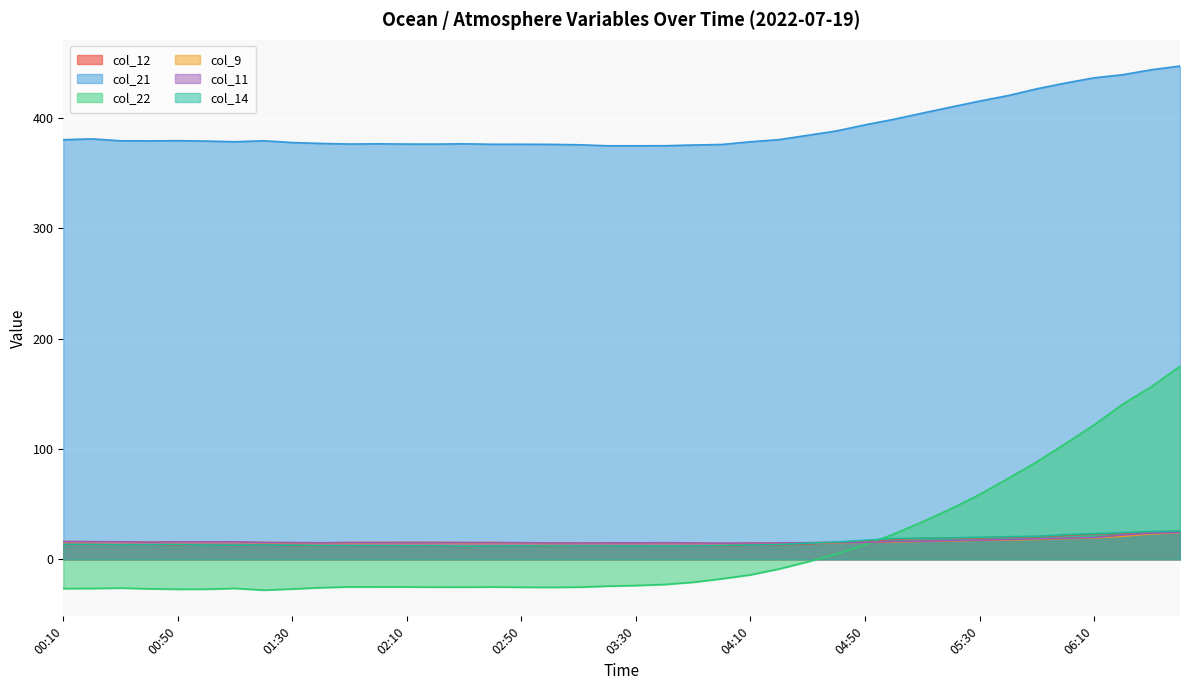

Reading left to right, transcribe all the data shown in this chart.

col_12: 00:10=13.3	00:20=13.2	00:30=12.9	00:40=13.0	00:50=12.8	01:00=12.8	01:10=12.5	01:20=12.7	01:30=12.4	01:40=12.3	01:50=12.2	02:00=12.1	02:10=12.1	02:20=11.9	02:30=11.6	02:40=11.9	02:50=12.0	03:00=11.6	03:10=11.7	03:20=11.8	03:30=11.8	03:40=11.8	03:50=11.9	04:00=12.1	04:10=12.6	04:20=13.0	04:30=14.0	04:40=15.0	04:50=16.6	05:00=18.0	05:10=18.9	05:20=19.2	05:30=19.4	05:40=20.2	05:50=20.5	06:00=21.6	06:10=22.8	06:20=23.4	06:30=24.8	06:40=25.2
col_21: 00:10=380.2	00:20=380.9	00:30=379.2	00:40=379.1	00:50=379.3	01:00=378.9	01:10=378.3	01:20=379.2	01:30=377.6	01:40=376.8	01:50=376.2	02:00=376.4	02:10=376.2	02:20=376.2	02:30=376.4	02:40=376.0	02:50=376.0	03:00=375.9	03:10=375.6	03:20=374.7	03:30=374.7	03:40=374.7	03:50=375.4	04:00=375.8	04:10=378.3	04:20=380.2	04:30=384.1	04:40=388.1	04:50=393.6	05:00=398.6	05:10=404.3	05:20=409.7	05:30=415.2	05:40=420.2	05:50=426.3	06:00=431.5	06:10=436.2	06:20=439.0	06:30=443.6	06:40=446.9
col_22: 00:10=-26.5	00:20=-26.5	00:30=-26.1	00:40=-26.8	00:50=-27.2	01:00=-27.1	01:10=-26.4	01:20=-28.0	01:30=-26.9	01:40=-25.7	01:50=-25.1	02:00=-25.1	02:10=-25.1	02:20=-25.3	02:30=-25.3	02:40=-25.1	02:50=-25.4	03:00=-25.5	03:10=-25.3	03:20=-24.4	03:30=-23.8	03:40=-22.9	03:50=-20.8	04:00=-17.7	04:10=-14.1	04:20=-8.8	04:30=-2.3	04:40=4.8	04:50=13.2	05:00=22.8	05:10=33.9	05:20=45.7	05:30=58.7	05:40=73.3	05:50=88.3	06:00=104.8	06:10=121.8	06:20=140.6	06:30=156.4	06:40=174.8
col_9: 00:10=16.0	00:20=15.8	00:30=15.7	00:40=15.5	00:50=15.6	01:00=15.6	01:10=15.6	01:20=15.1	01:30=15.0	01:40=14.8	01:50=15.0	02:00=15.2	02:10=15.2	02:20=15.2	02:30=15.0	02:40=15.1	02:50=14.8	03:00=14.7	03:10=14.7	03:20=14.8	03:30=14.8	03:40=14.9	03:50=14.7	04:00=14.5	04:10=14.6	04:20=14.8	04:30=14.9	04:40=15.2	04:50=15.4	05:00=15.6	05:10=16.3	05:20=16.7	05:30=17.2	05:40=17.5	05:50=18.1	06:00=18.8	06:10=19.3	06:20=20.9	06:30=23.1	06:40=24.1
col_11: 00:10=16.1	00:20=15.9	00:30=15.8	00:40=15.5	00:50=15.8	01:00=15.8	01:10=15.8	01:20=15.3	01:30=15.1	01:40=14.9	01:50=15.2	02:00=15.2	02:10=15.2	02:20=15.2	02:30=15.1	02:40=15.1	02:50=15.0	03:00=14.8	03:10=14.8	03:20=14.8	03:30=14.8	03:40=15.0	03:50=14.8	04:00=14.6	04:10=14.8	04:20=14.8	04:30=15.0	04:40=15.3	04:50=15.5	05:00=16.0	05:10=16.4	05:20=17.0	05:30=17.4	05:40=17.9	05:50=18.5	06:00=19.1	06:10=19.6	06:20=21.9	06:30=23.7	06:40=24.2
col_14: 00:10=13.4	00:20=13.3	00:30=13.1	00:40=13.2	00:50=13.3	01:00=12.9	01:10=12.8	01:20=12.9	01:30=12.8	01:40=12.4	01:50=12.3	02:00=12.3	02:10=12.2	02:20=12.2	02:30=11.8	02:40=12.0	02:50=12.1	03:00=12.0	03:10=12.0	03:20=12.0	03:30=11.9	03:40=11.9	03:50=12.0	04:00=12.4	04:10=12.9	04:20=13.3	04:30=14.6	04:40=15.7	04:50=17.2	05:00=18.8	05:10=19.1	05:20=19.4	05:30=19.9	05:40=20.5	05:50=20.8	06:00=22.2	06:10=23.3	06:20=24.1	06:30=25.1	06:40=25.6